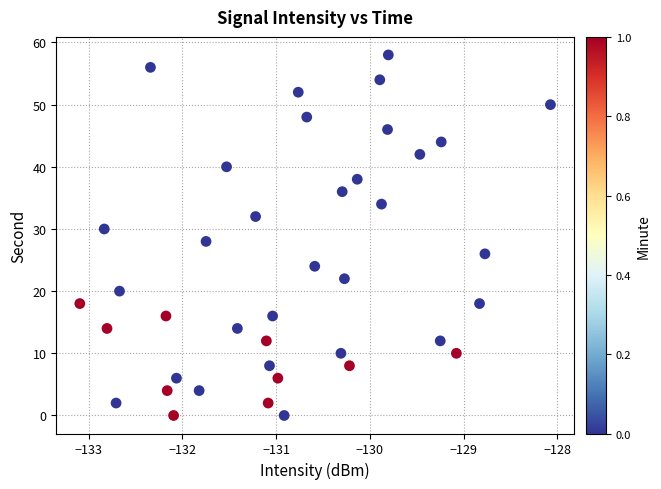

What is the range of Y values (max minus min)?

58